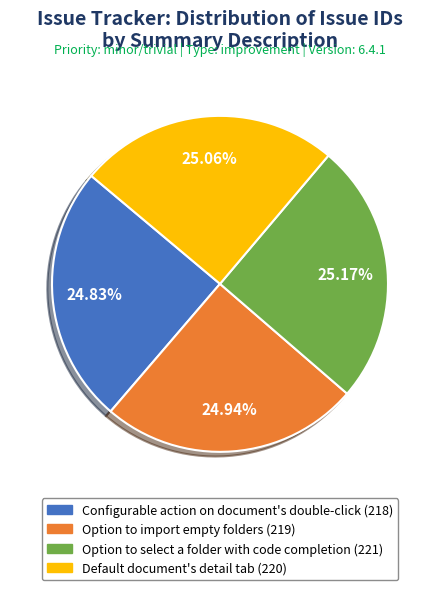

The Option to select a folder with code completion (221) slice represents 25% of the pie. True or false?

True